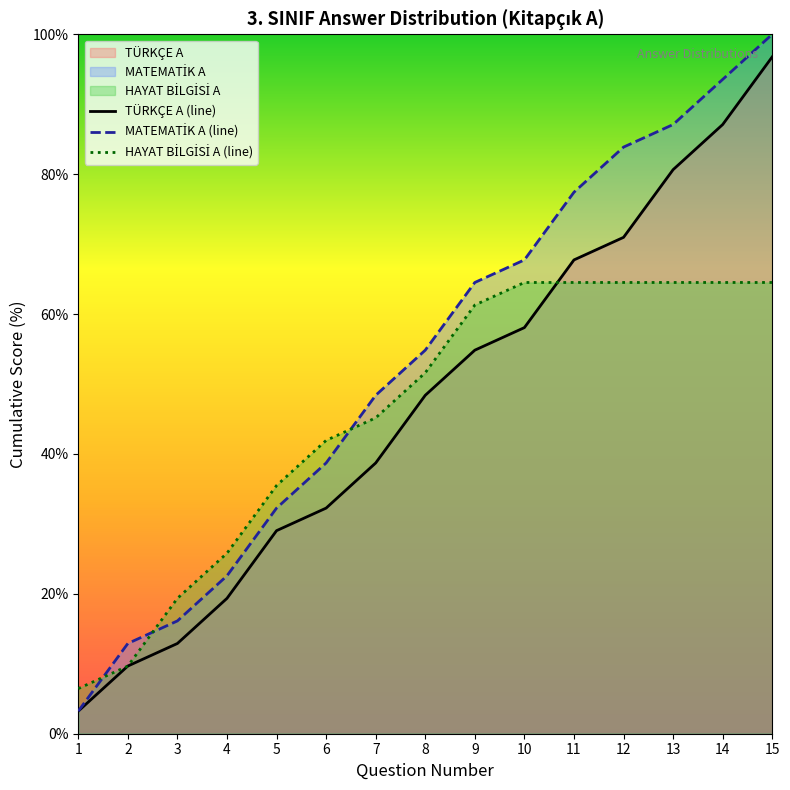

The value of HAYAT BİLGİSİ A (line) at 7 is 19.0. True or false?

False